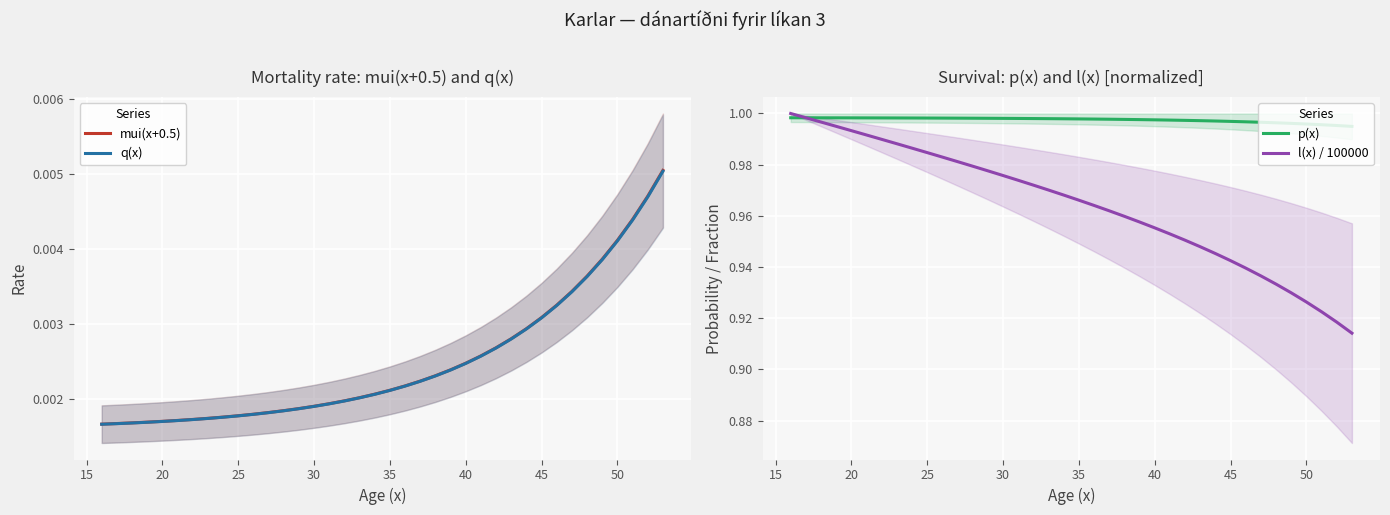

True or false: p(x) has a value of 1.7 at 50.

False